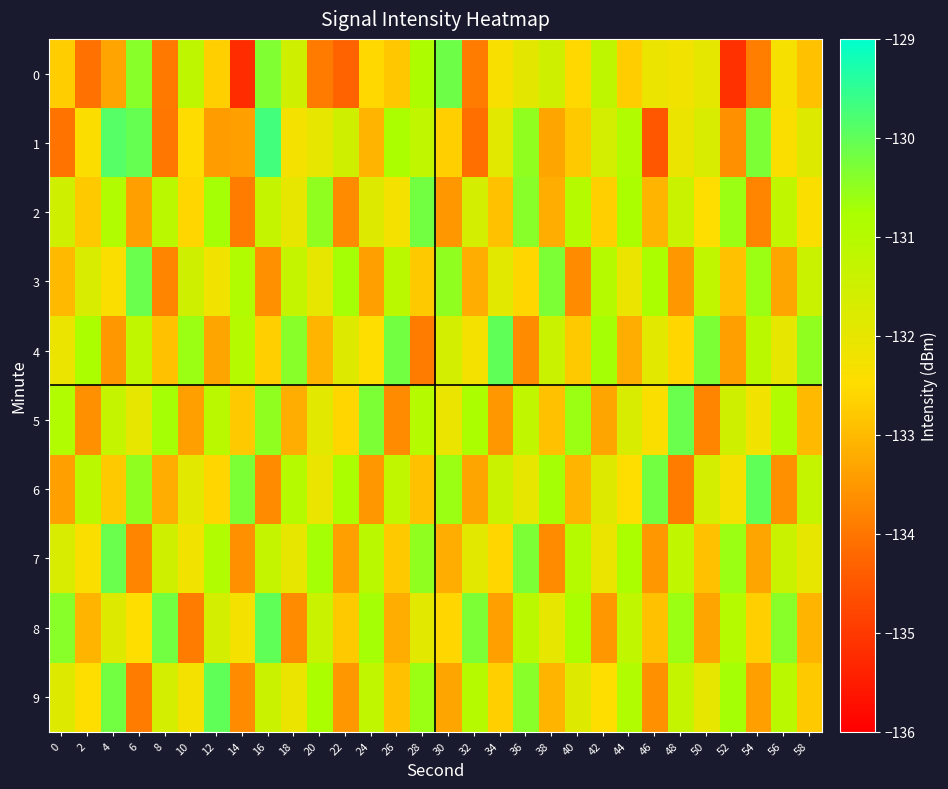

Which series has the largest total across all categories?

4